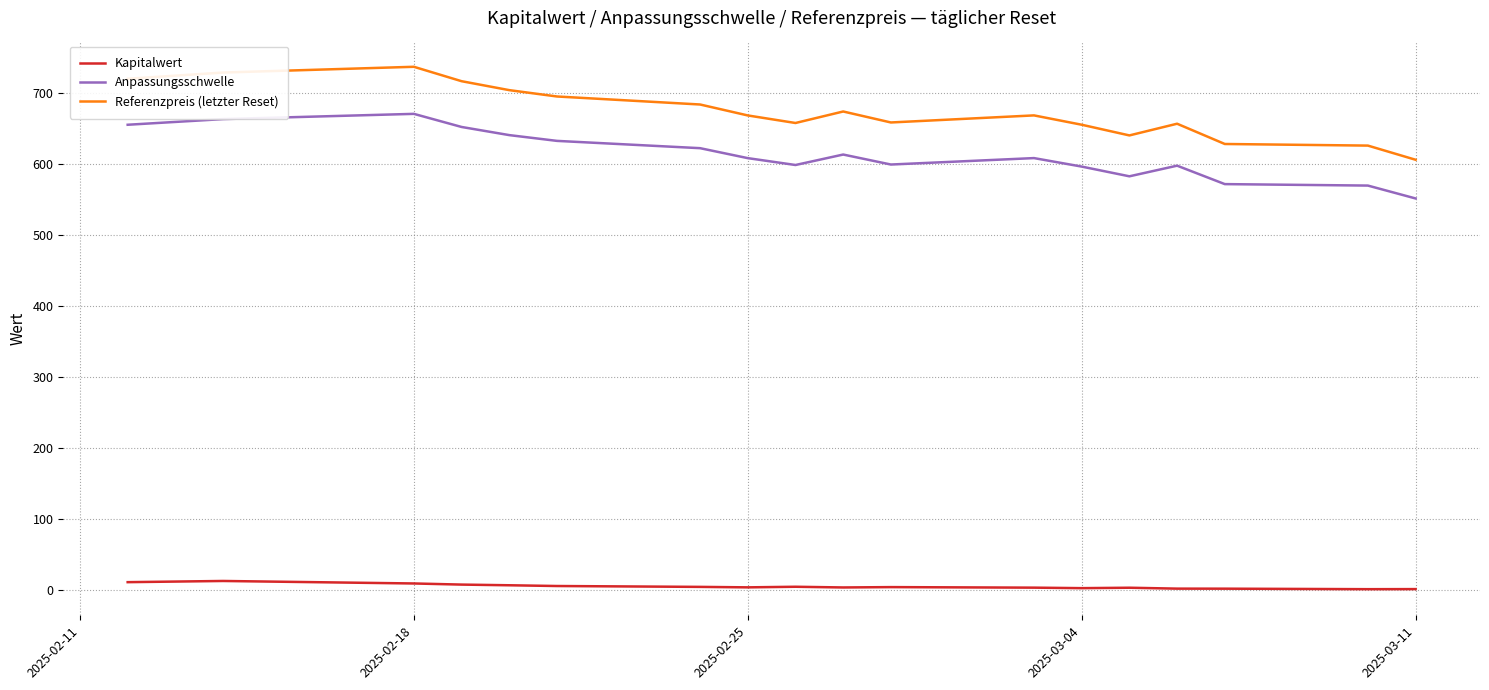

Which series has the largest range (max minus min)?

Referenzpreis (letzter Reset)